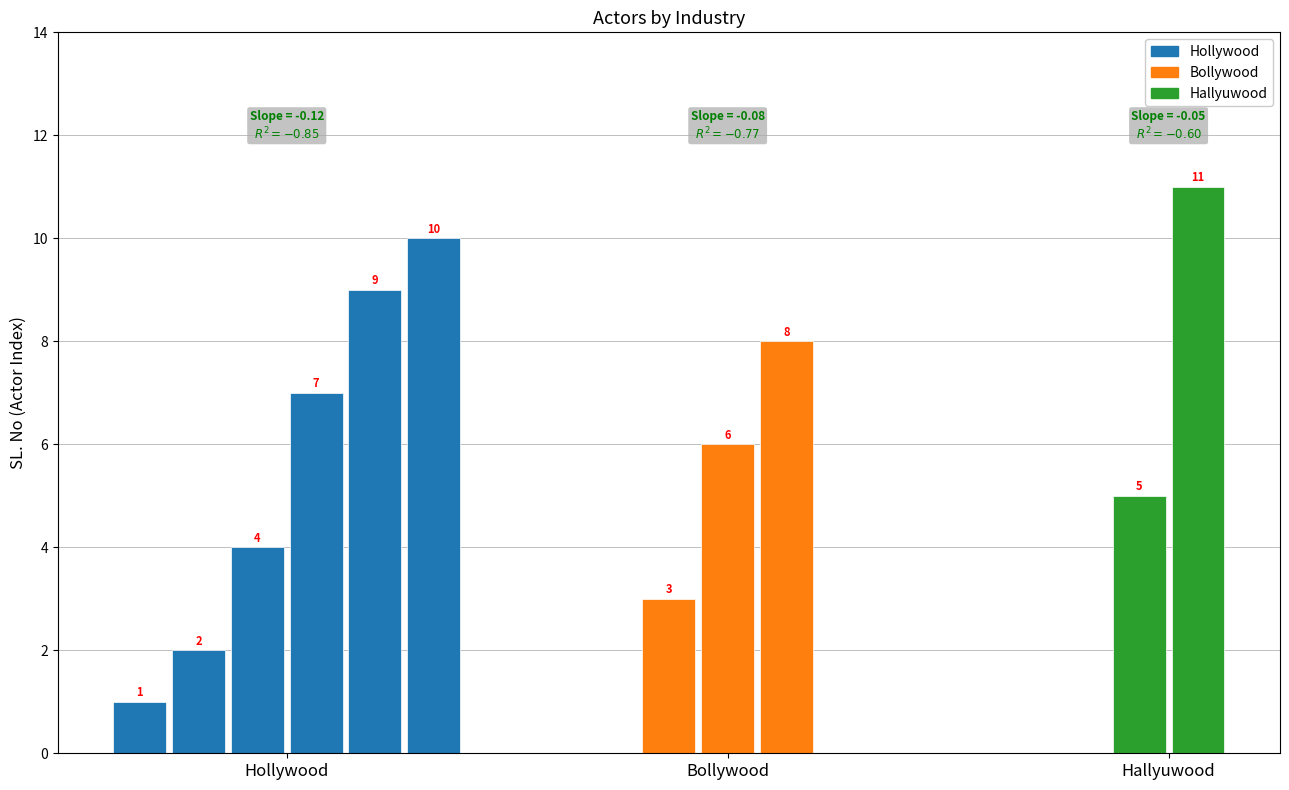

What are all the series names shown in the legend?

Hollywood, Bollywood, Hallyuwood